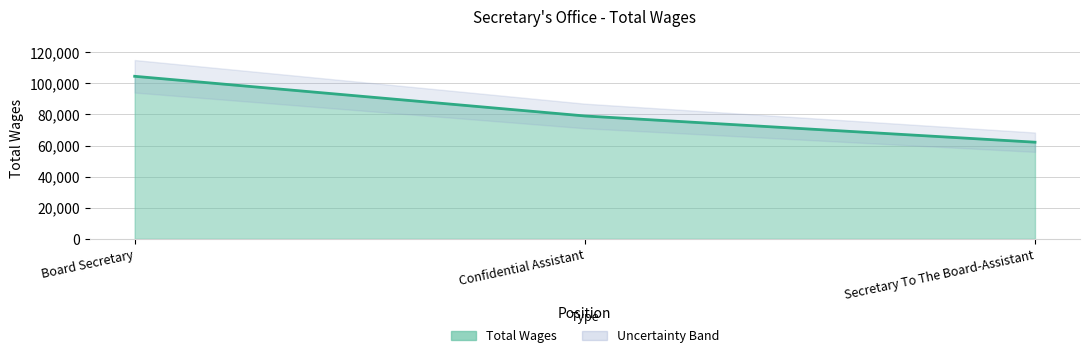

What is the sum of all values?

245629